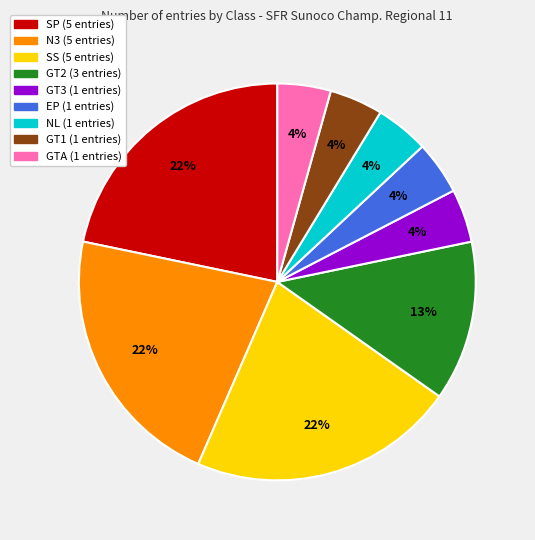

Is there any slice that represents more than half of the pie?

No